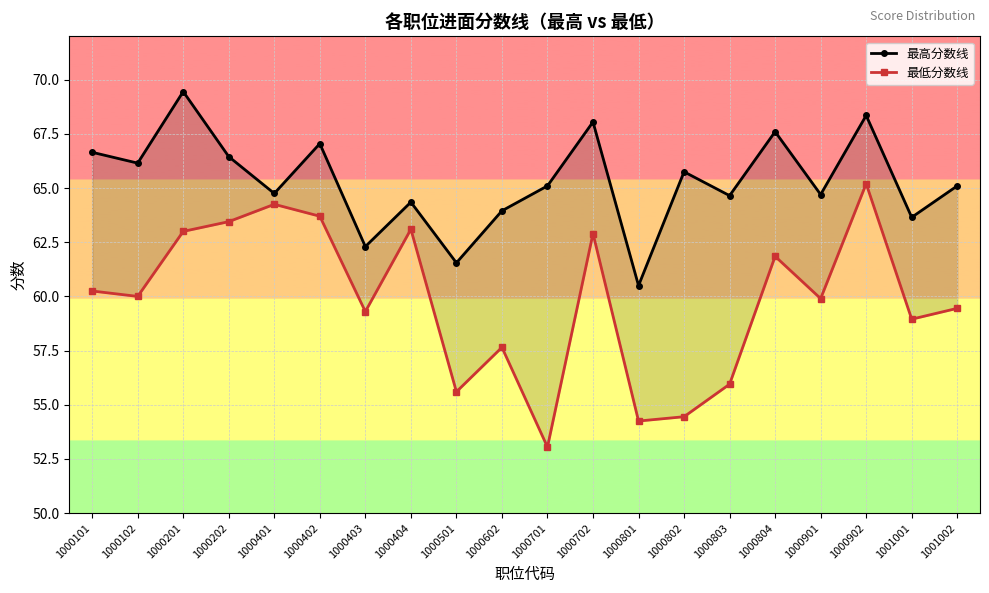

Reading left to right, transcribe all the data shown in this chart.

最高分数线: 66.7	66.2	69.5	66.5	64.8	67.0	62.3	64.3	61.5	64.0	65.1	68.0	60.5	65.8	64.7	67.6	64.7	68.3	63.6	65.1
最低分数线: 60.2	60.0	63.0	63.5	64.2	63.7	59.3	63.1	55.6	57.6	53.0	62.9	54.2	54.5	56.0	61.9	59.9	65.2	59.0	59.5